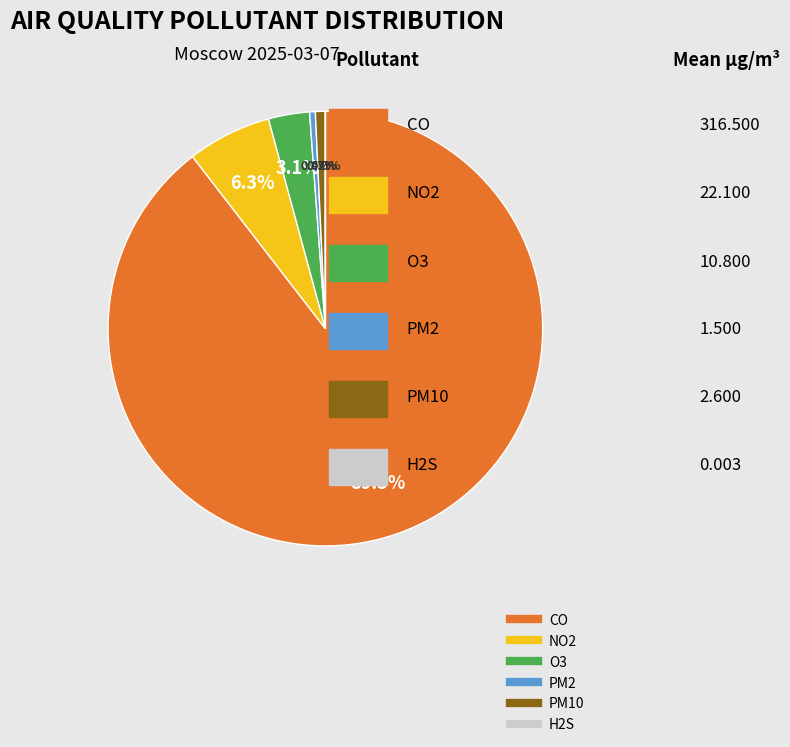

To the nearest percent, what is the average slice percentage?

17%